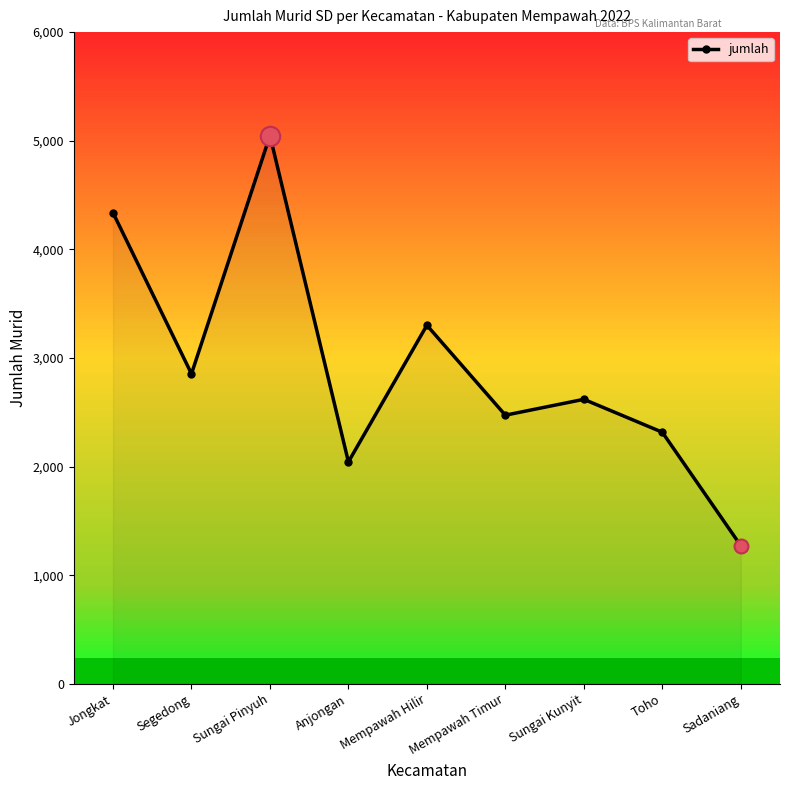

True or false: the data shows 2248 at Sadaniang.

False